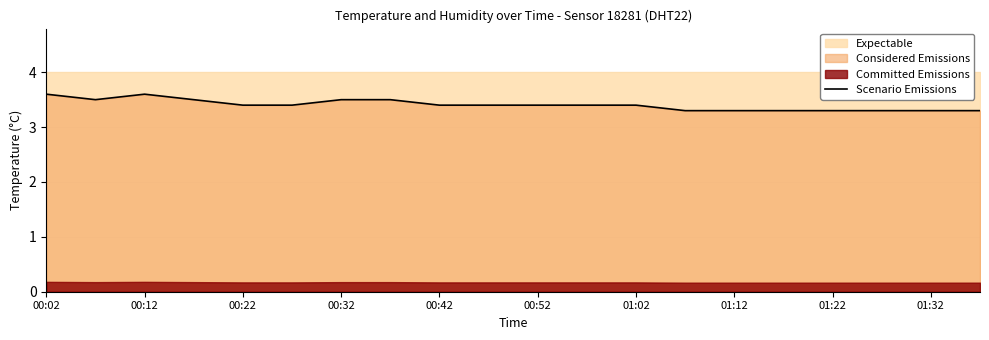

Is it true that the value at 00:02 is 3.6?

True